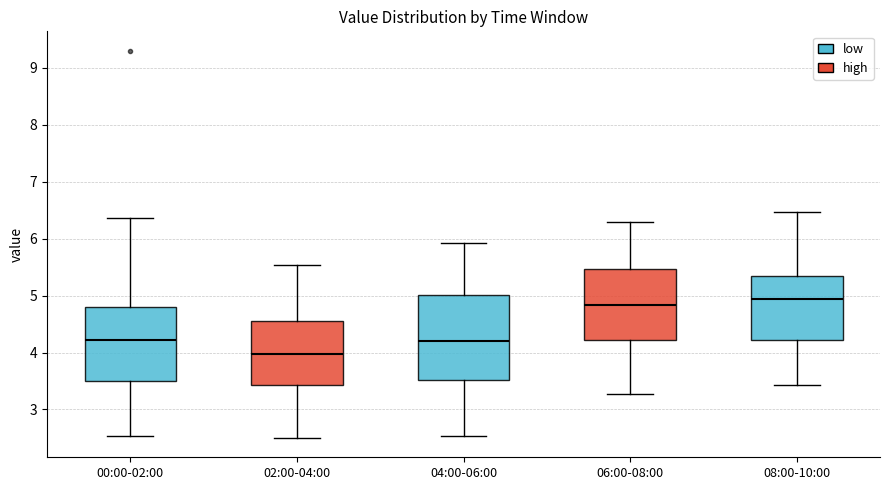

Where does the median line of the box for 02:00-04:00 sit on the y-axis? The values are not printed on the chart, so give them approximately, as read against the axis.

4.0